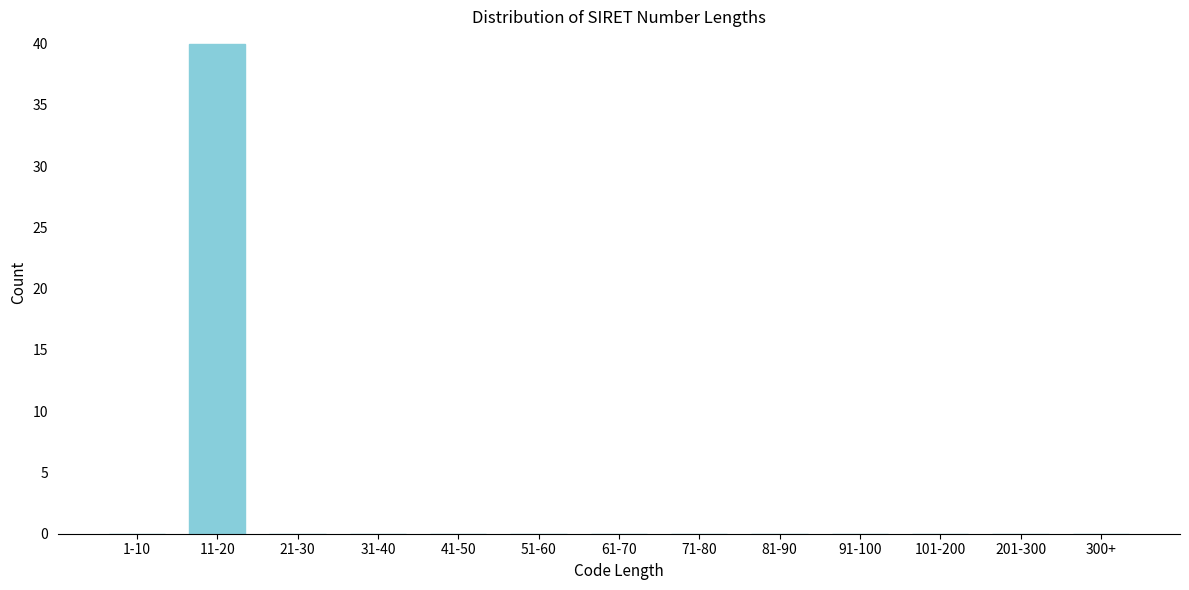

Reading right to left, transcribe all the data shown in this chart.

300+=0	201-300=0	101-200=0	91-100=0	81-90=0	71-80=0	61-70=0	51-60=0	41-50=0	31-40=0	21-30=0	11-20=40	1-10=0